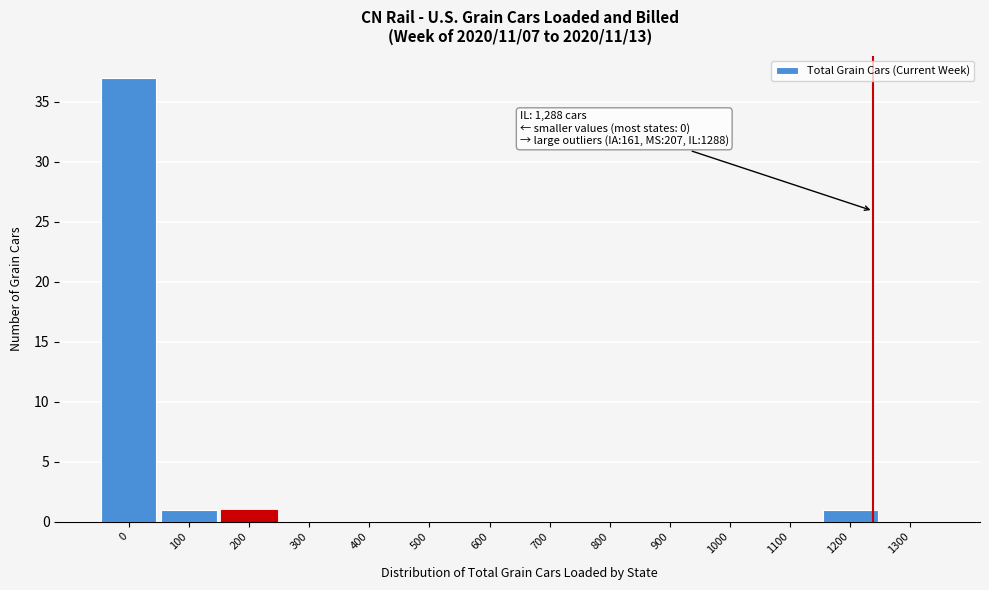

Reading left to right, extract all data points from this chart.

0=37	100=1	200=1	300=0	400=0	500=0	600=0	700=0	800=0	900=0	1000=0	1100=0	1200=1	1300=0